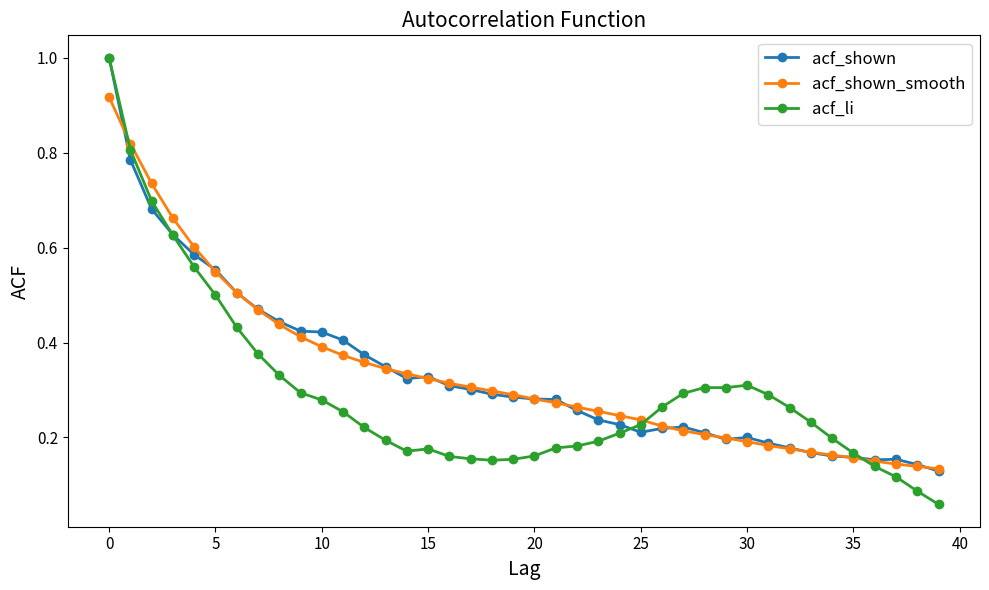

At how many categories does at least one series exceed 0?

40